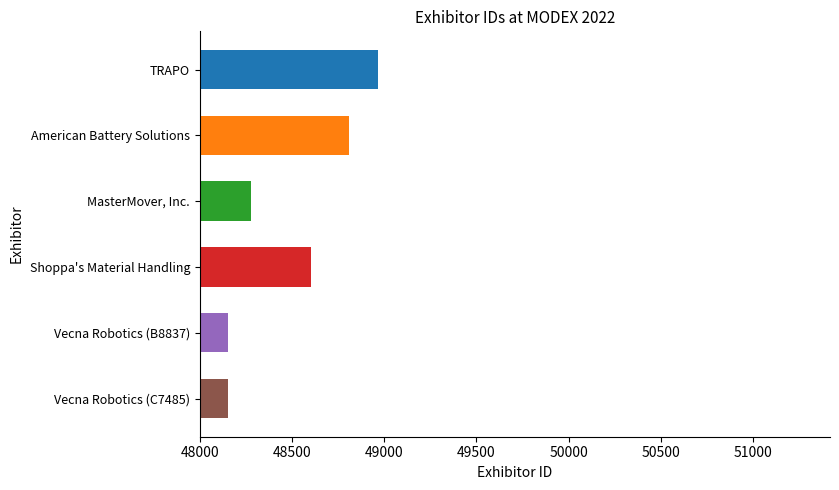

How many series are shown in this chart?

1